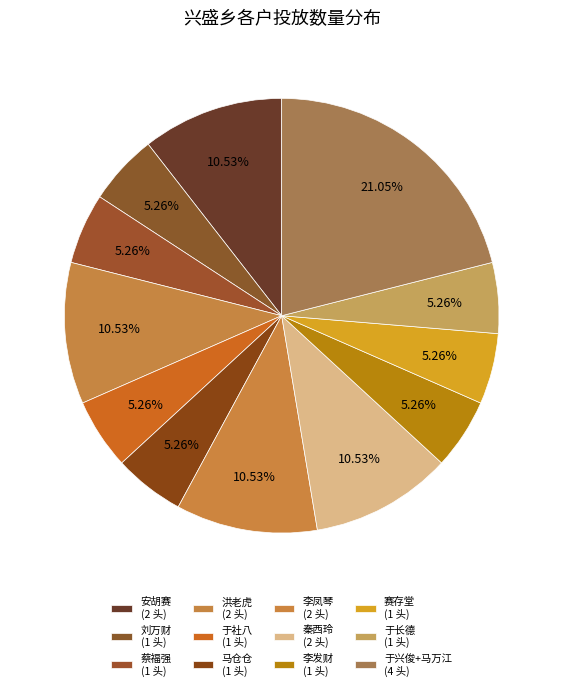

How many segments does this pie chart have?

12